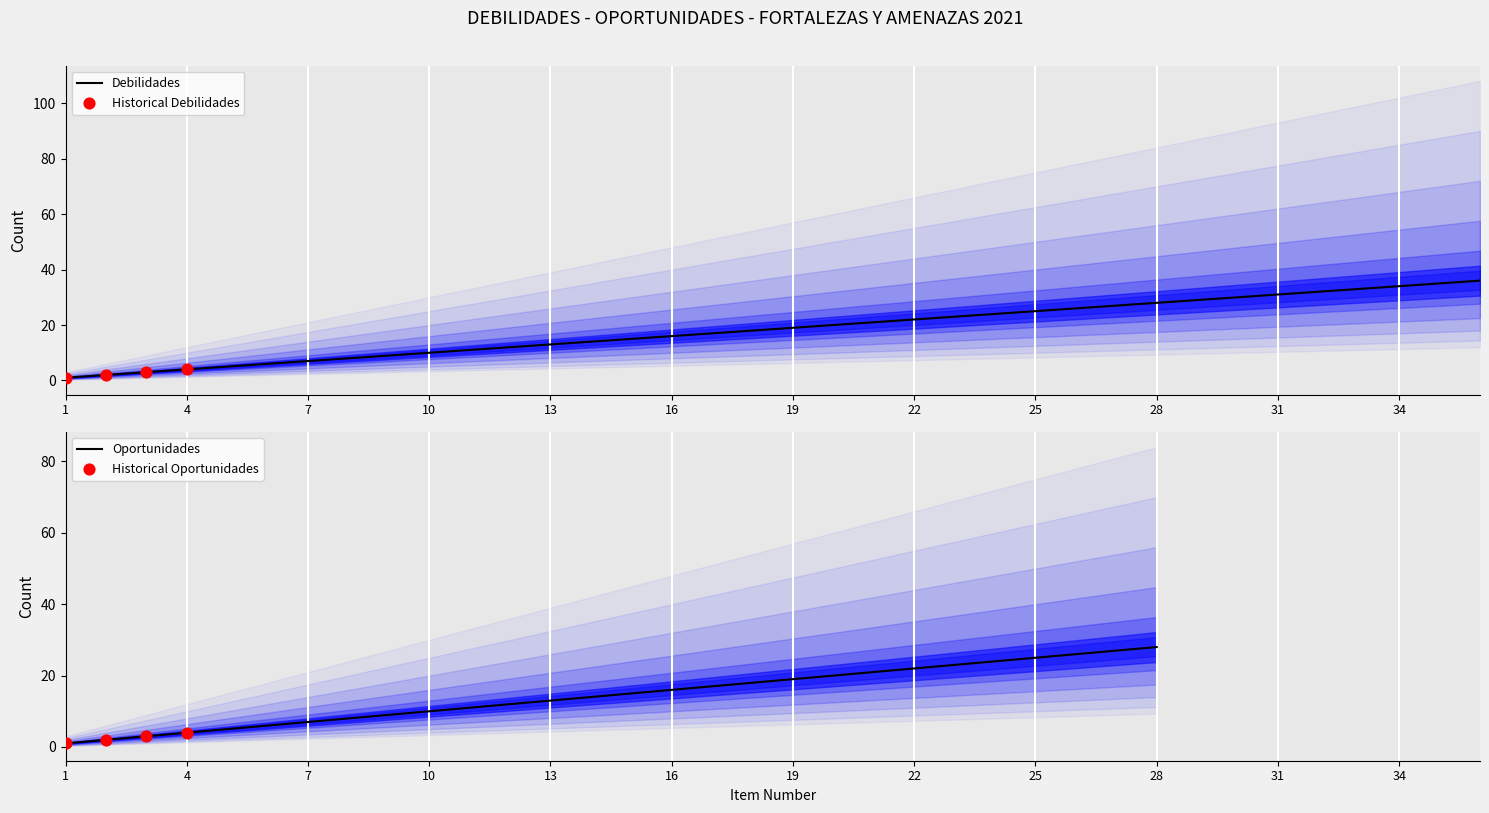

What is the change in value from 5 to 23?

+18